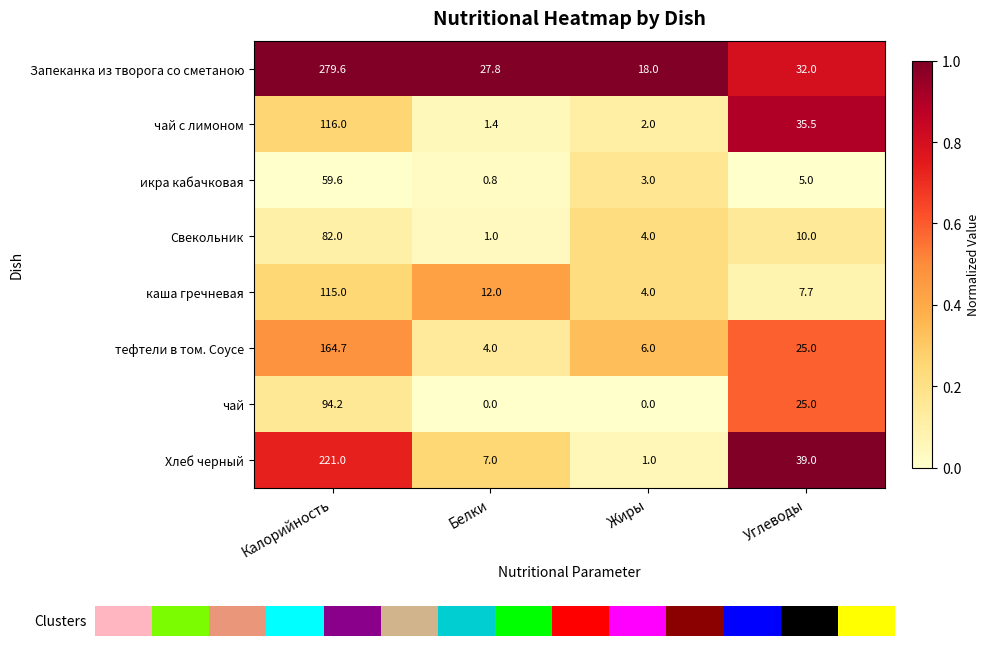

At which label does Запеканка из творога со сметаною first exceed 32?

Калорийность